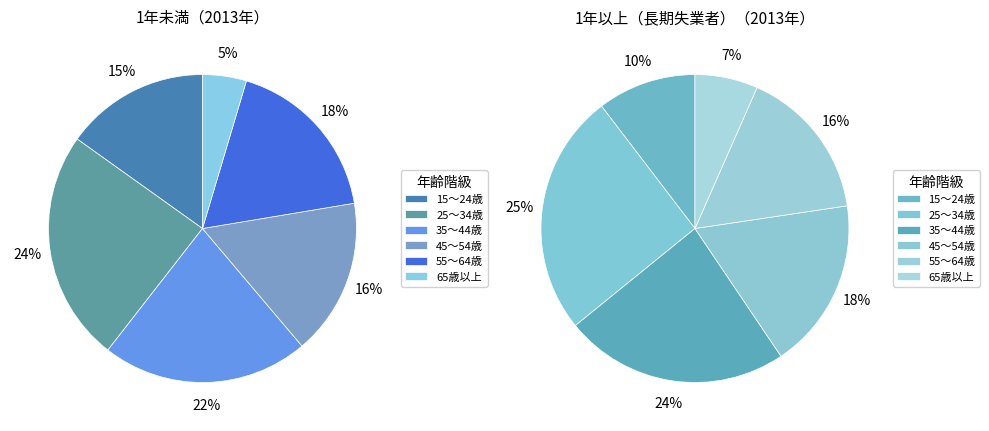

Is there any slice that represents more than half of the pie?

No